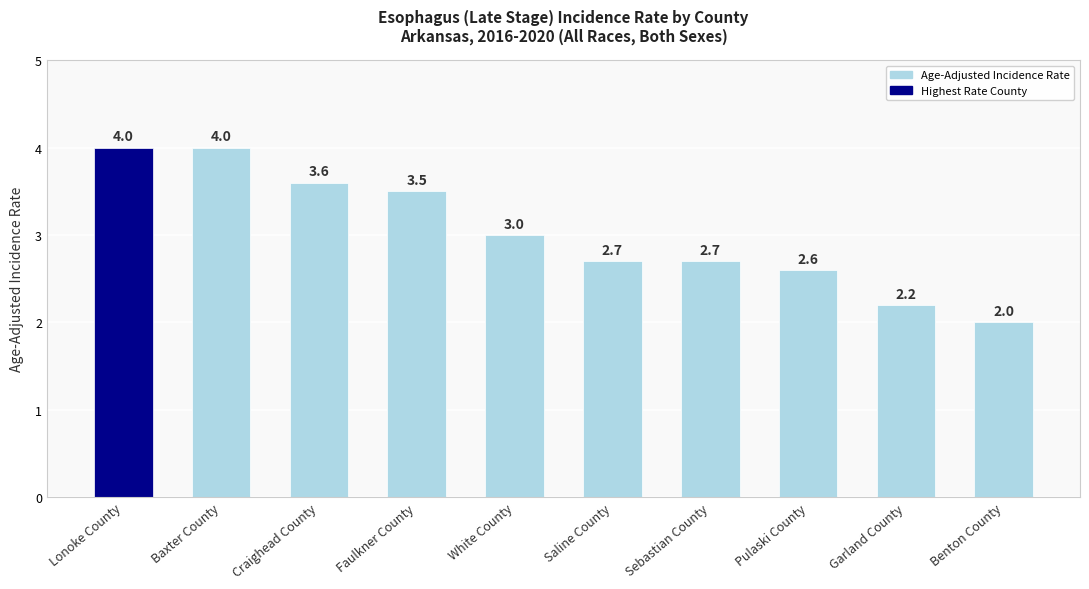

Are the bars grouped side by side (vs. stacked)?

No